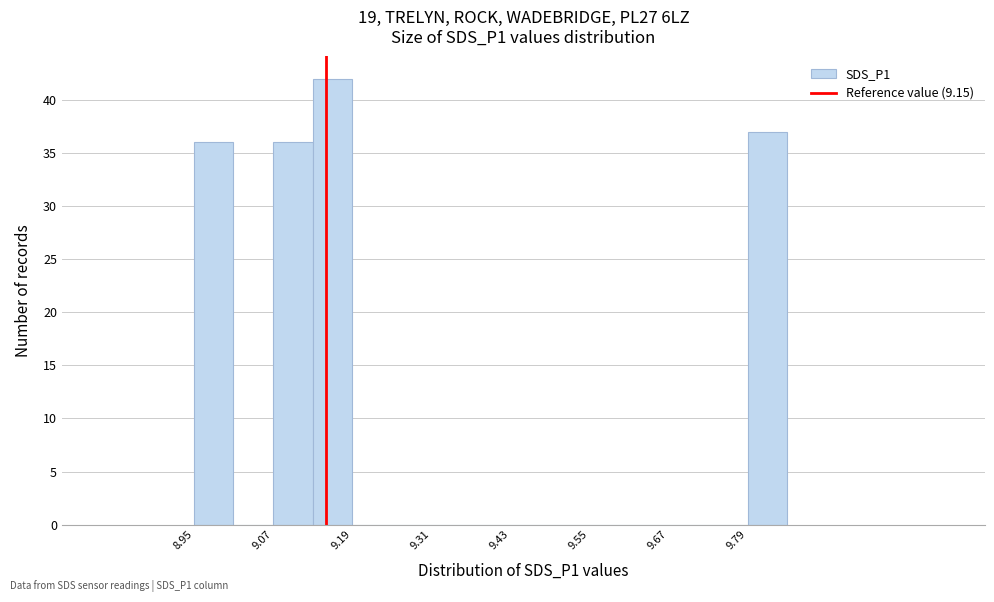

Around what value on the x-axis is the tallest bar? Give the approximate position of its centre, as read against the axis.

9.16